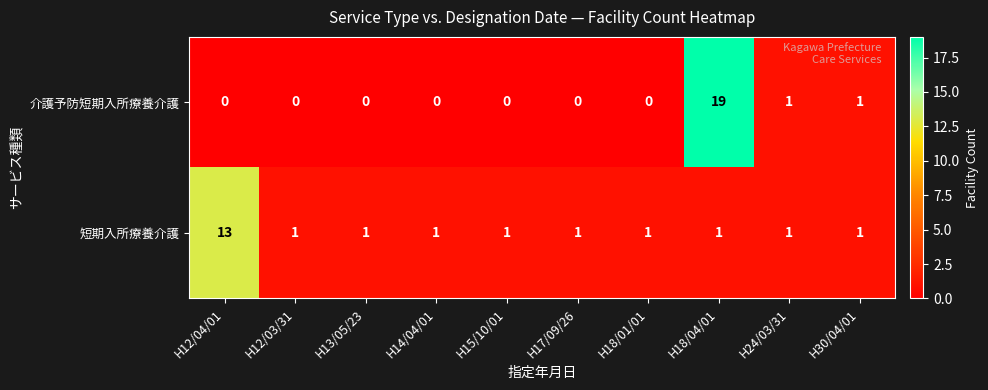

Which series has the widest spread of values?

介護予防短期入所療養介護